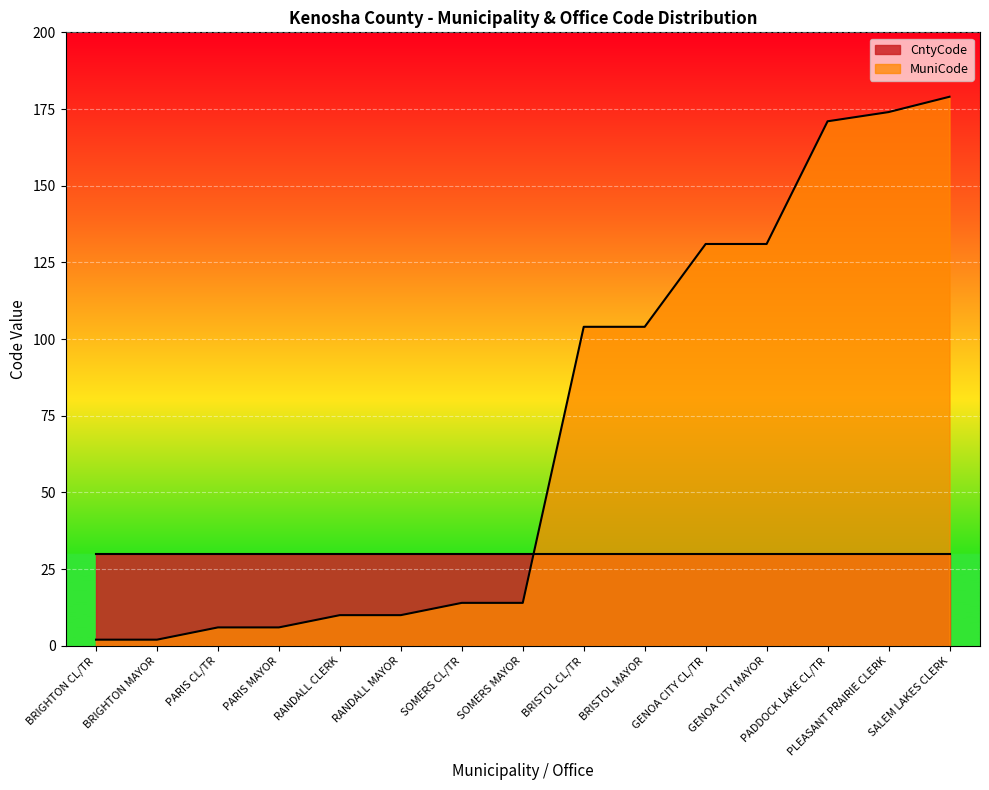

Does the chart display data point markers on the line(s)?

No